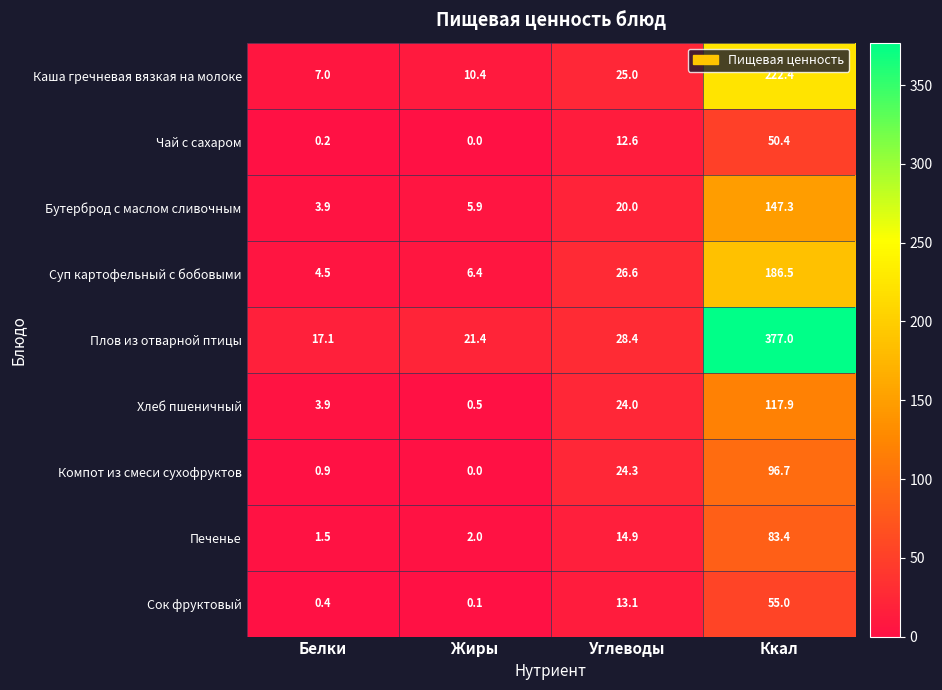

What is the sum of all Печенье values?

101.8